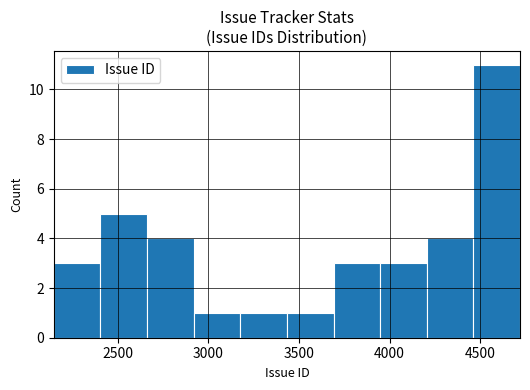

Over which range of the x-axis is the bar tallest?

4450 to 4700